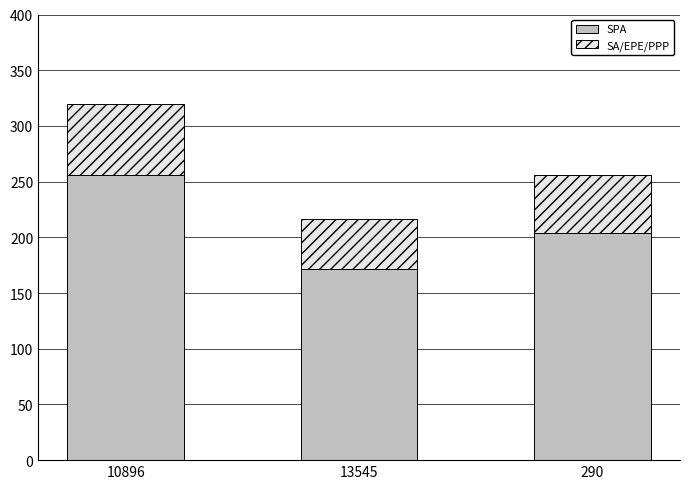

Reading left to right, what are the values for SPA?

256	172	204